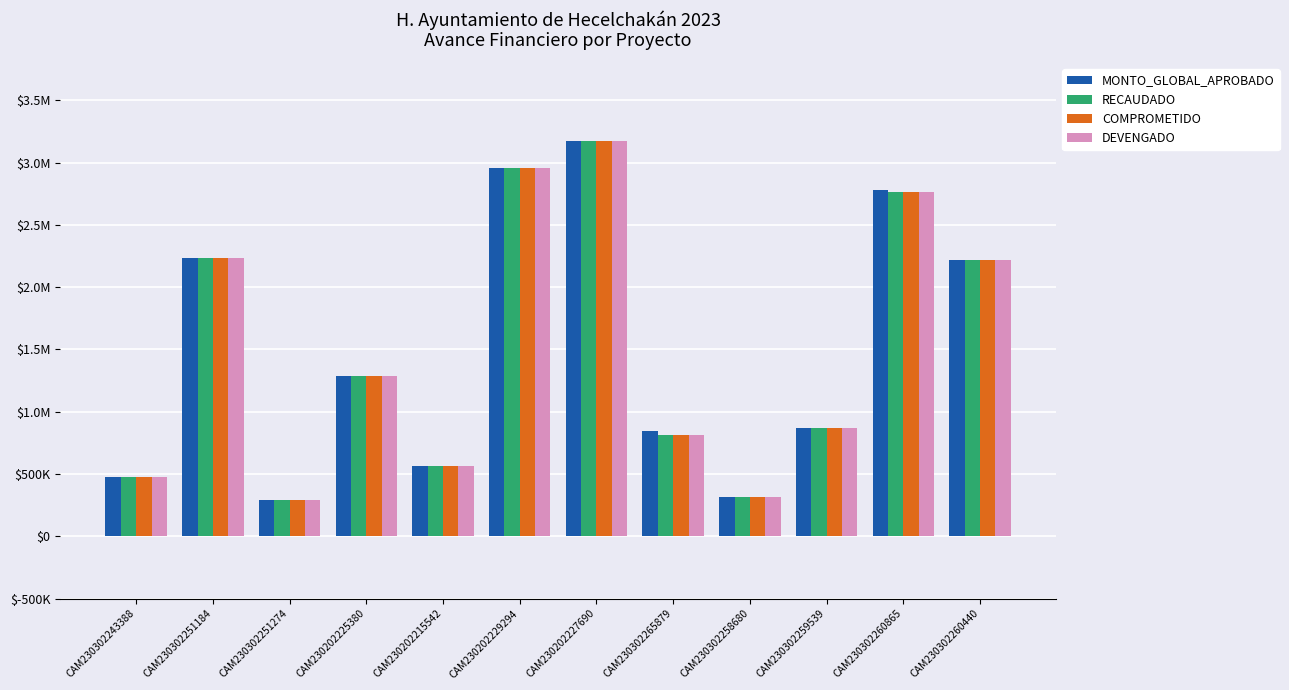

Reading left to right, list all the values displayed in this chart.

MONTO_GLOBAL_APROBADO: 474596.8	2231609.0	288765.0	1290230.2	561189.6	2961593.9	3175735.3	845081.2	317970.2	867264.2	2781142.7	2221195.4
RECAUDADO: 472960.9	2231260.7	288211.1	1289054.6	561117.1	2959254.6	3175370.3	809801.2	317068.1	867002.2	2767444.4	2220418.4
COMPROMETIDO: 472960.9	2231260.7	288211.1	1289054.6	561117.1	2959254.6	3175370.3	809801.2	317068.1	867002.2	2767444.4	2220418.4
DEVENGADO: 472960.9	2231260.7	288211.1	1289054.6	561117.1	2959254.6	3175370.3	809801.2	317068.1	867002.2	2767444.4	2220418.4